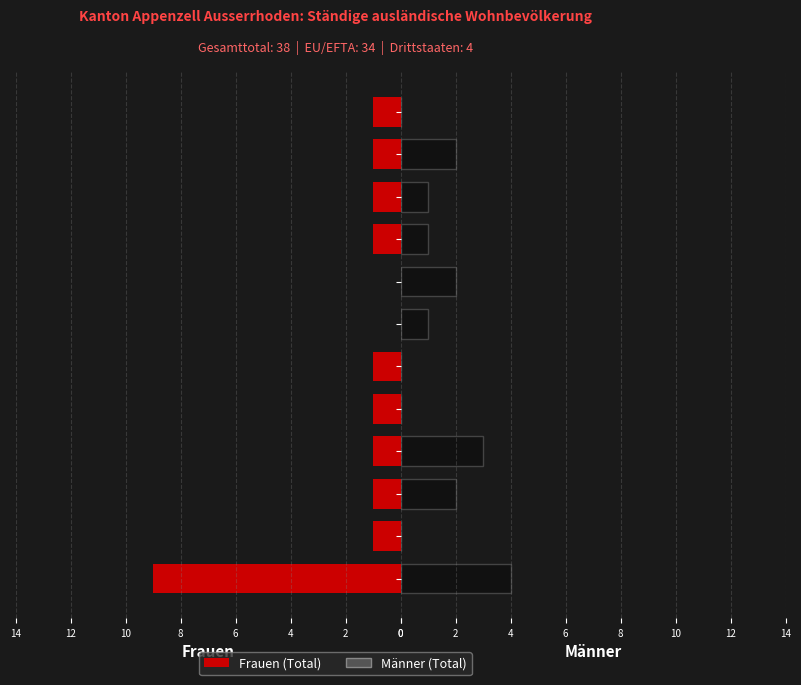

What is the total value across all series at 10?

1